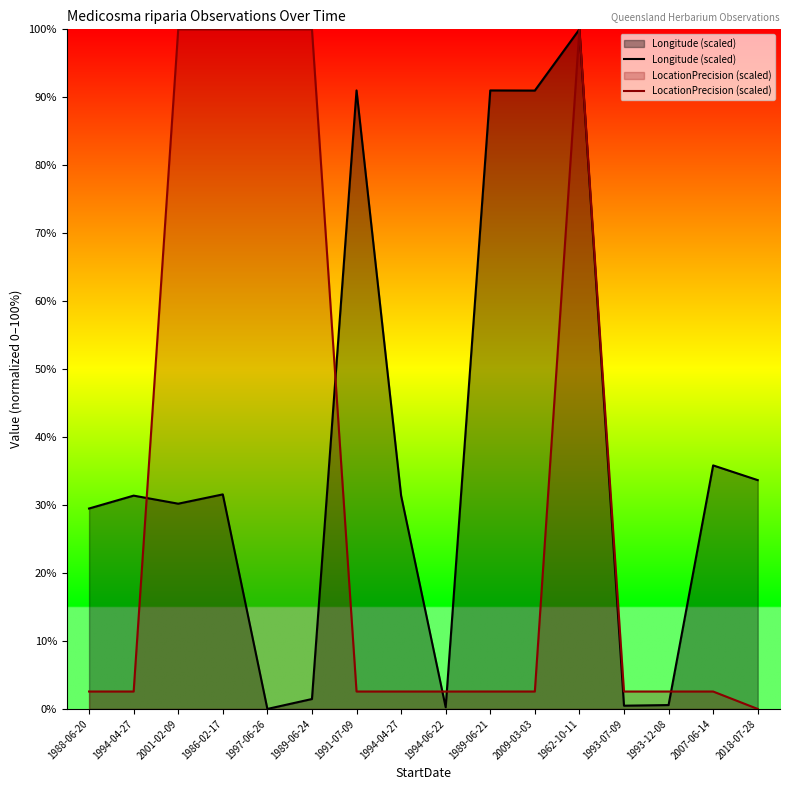

How many values in Longitude (scaled) are above zero?

15